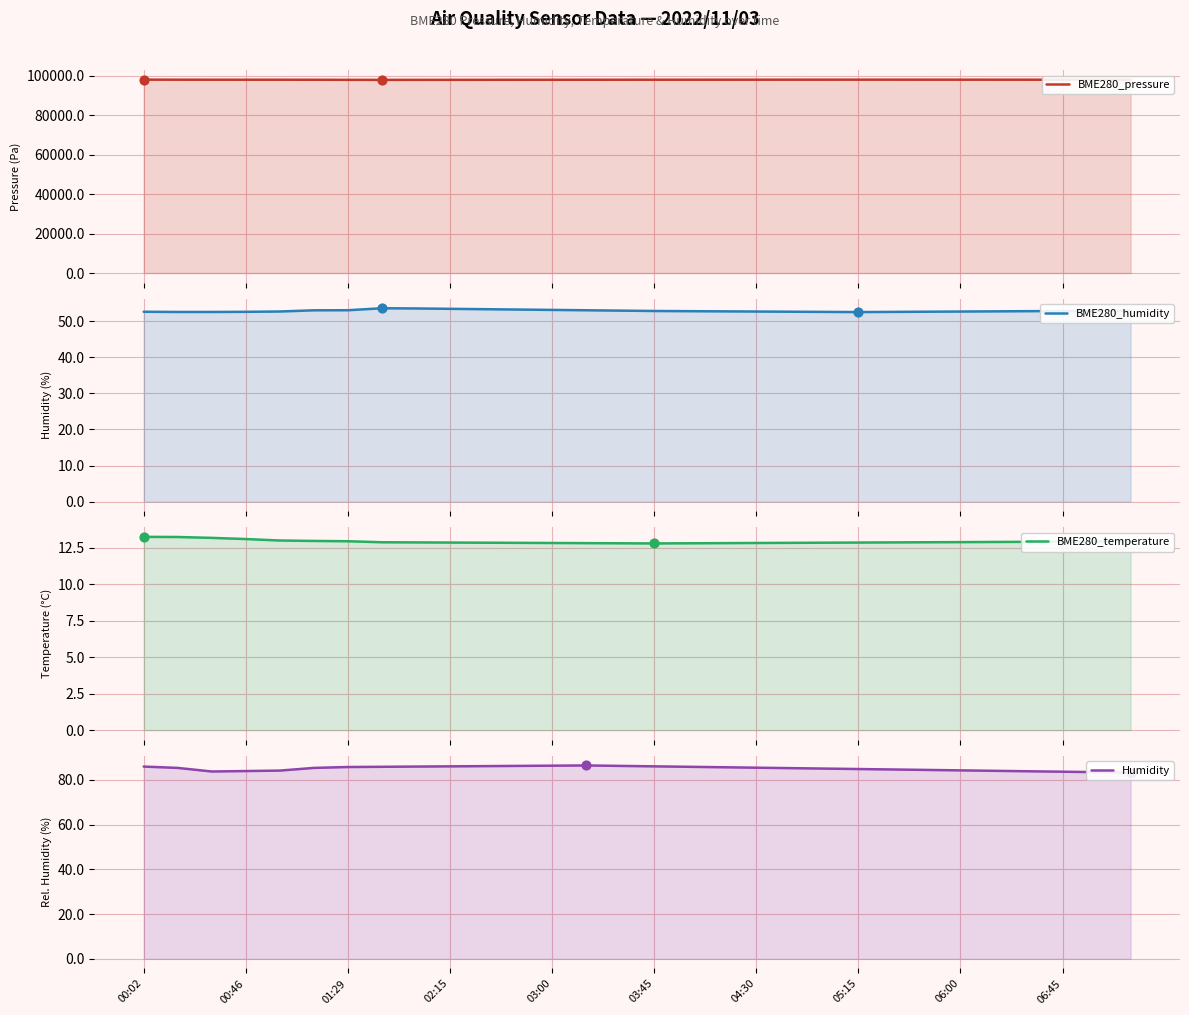

What are all the series names shown in the legend?

BME280_pressure, BME280_humidity, BME280_temperature, Humidity